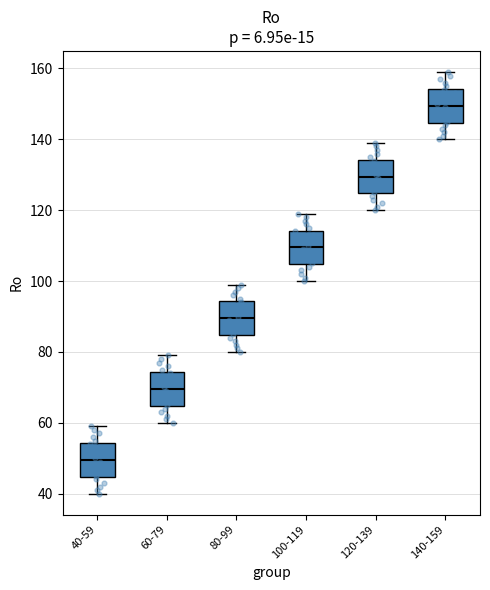

Which box has the highest median line?

140-159